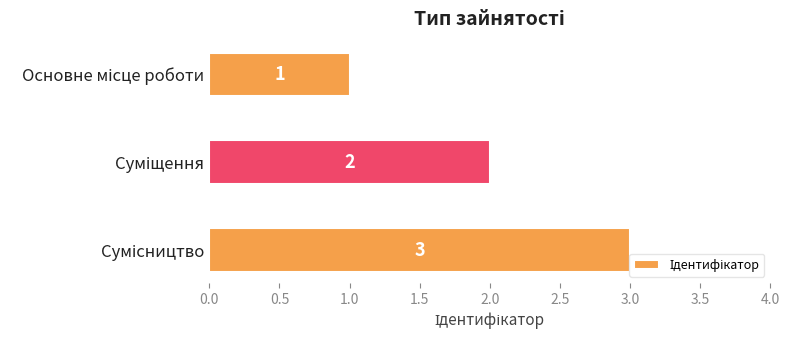

What is the sum of all values?

6